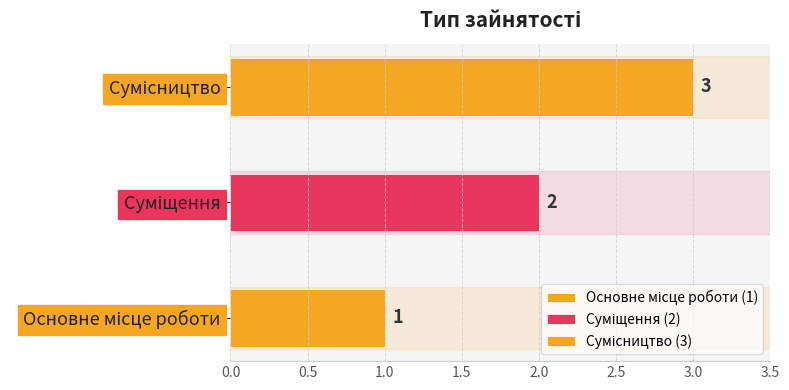

What is the change in value from Основне місце роботи to Суміщення?

+1